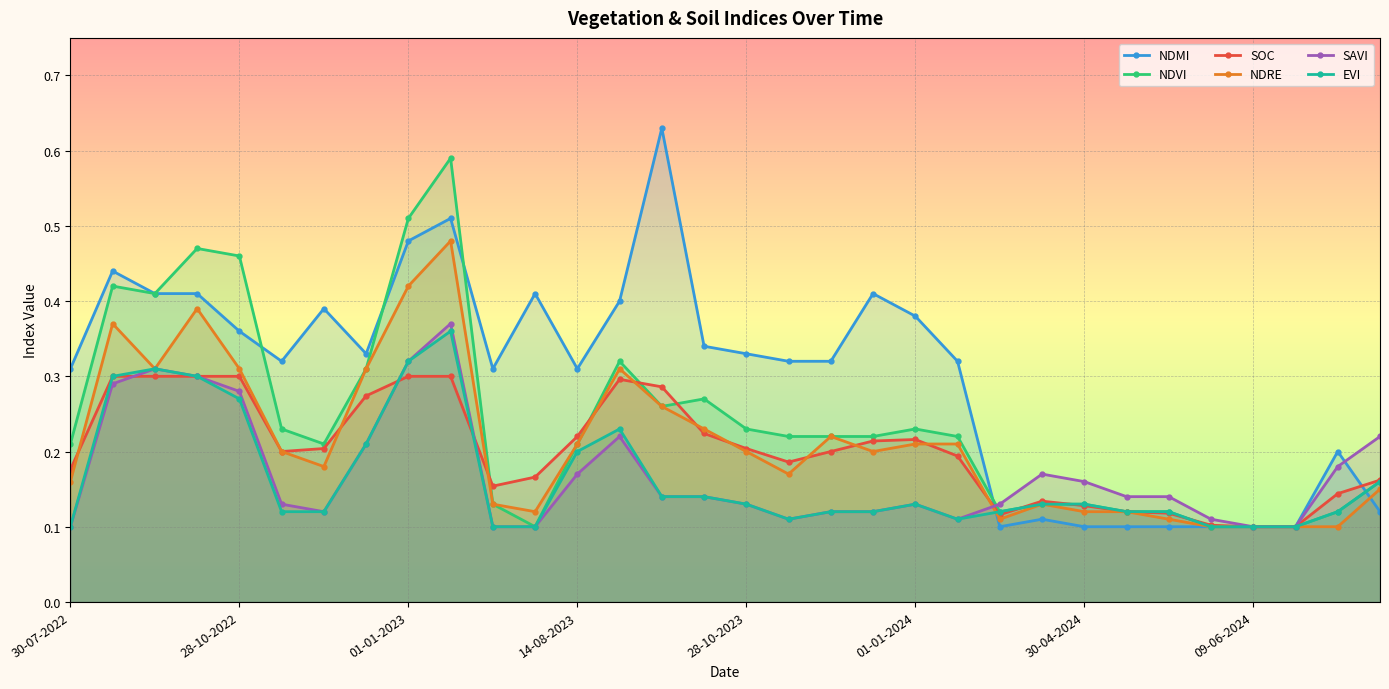

What is the sum of all SAVI values?

5.5